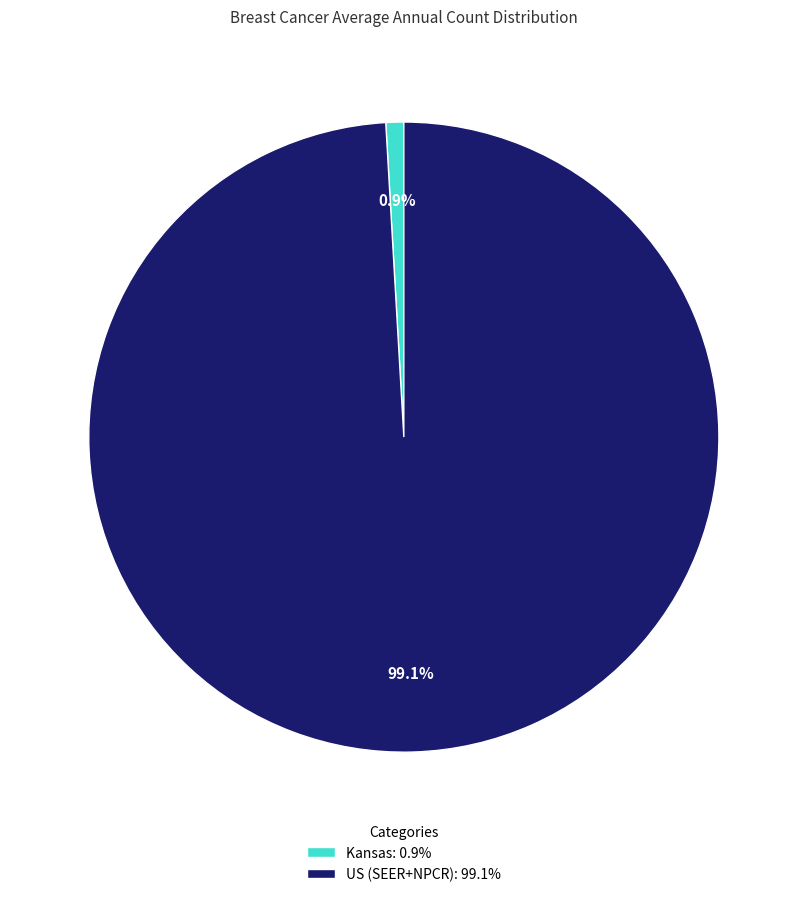

What percentage is the US (SEER+NPCR) slice, to the nearest percent?

99%